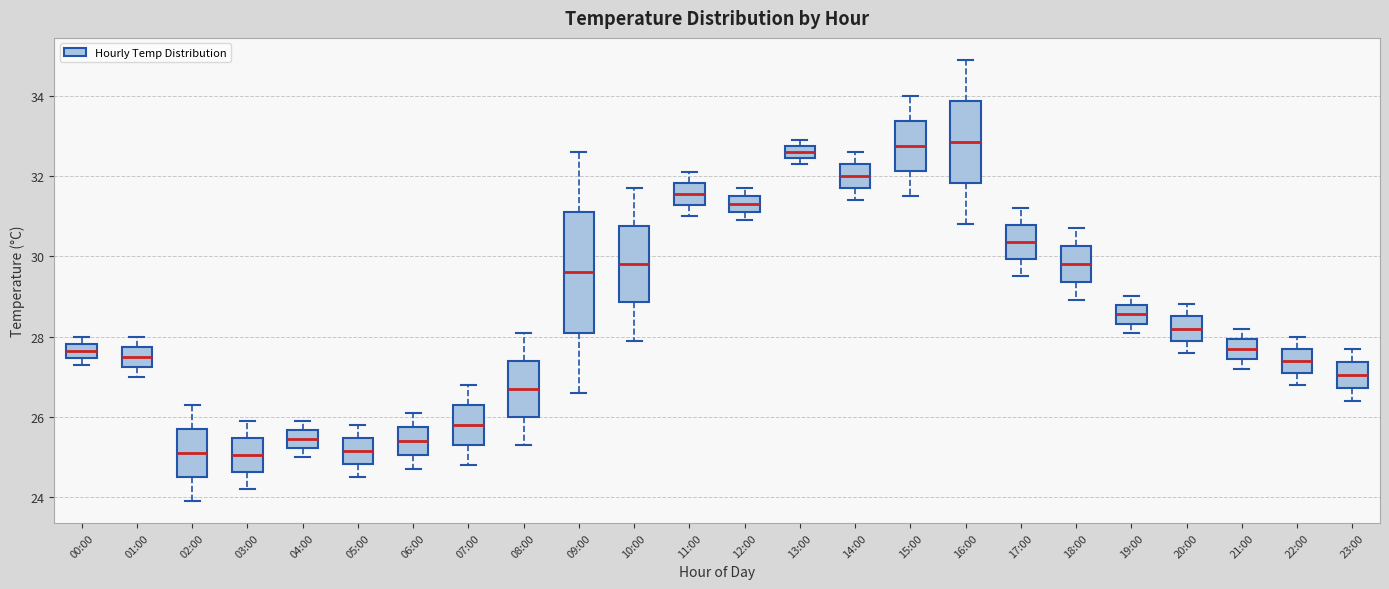

Which box is the tallest, from its lower edge to its upper edge?

09:00